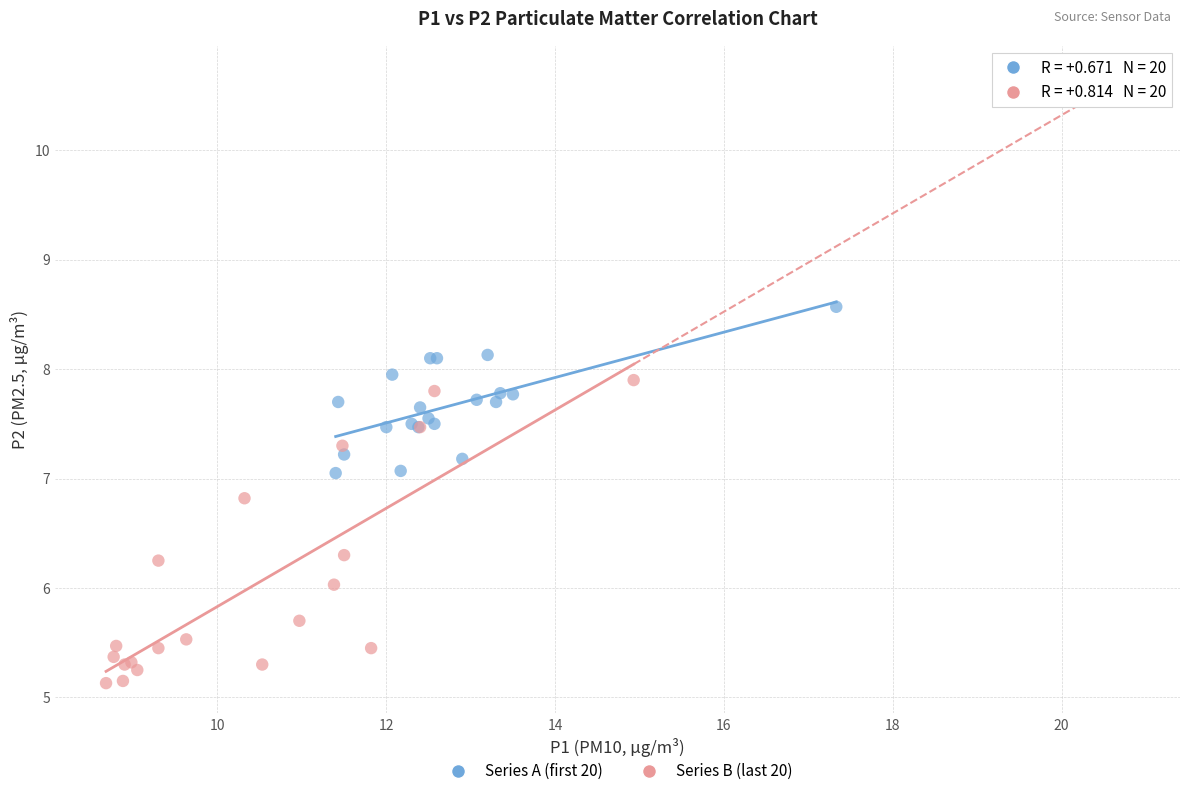

Which series has the largest Y range (max minus min)?

Series B (last 20)